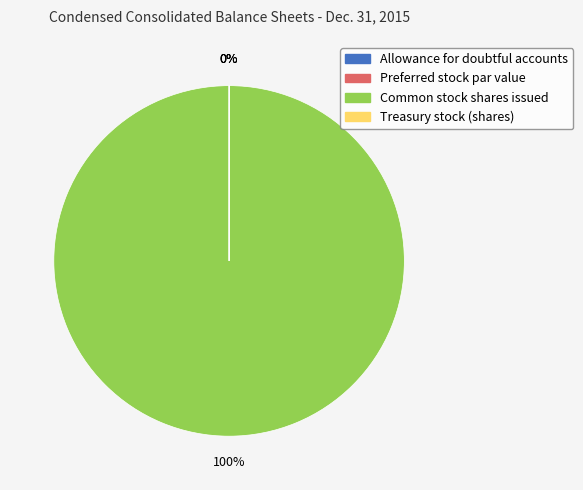

How many slices are in this pie chart?

4